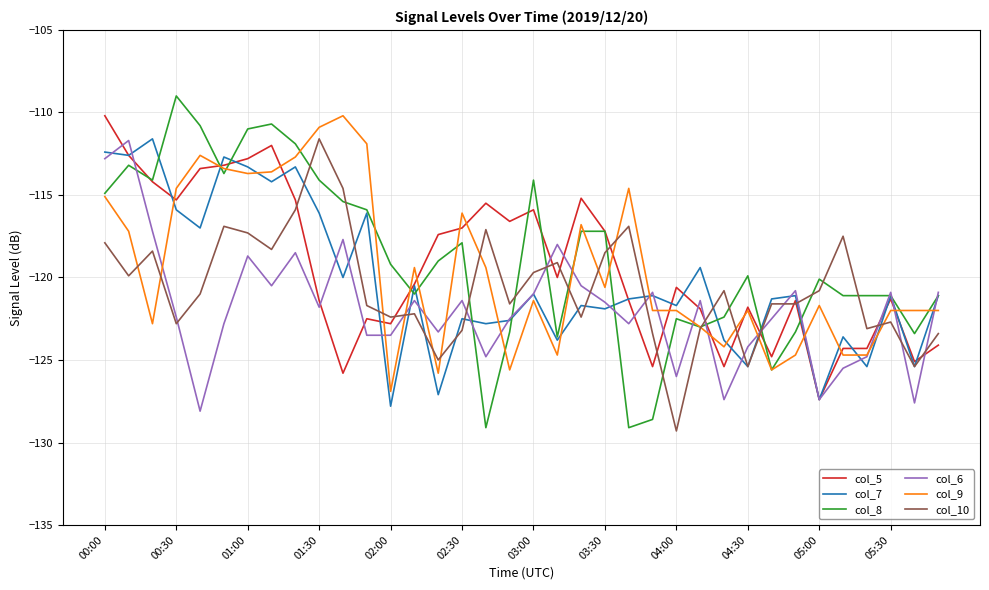

How many lines are shown in the chart?

6